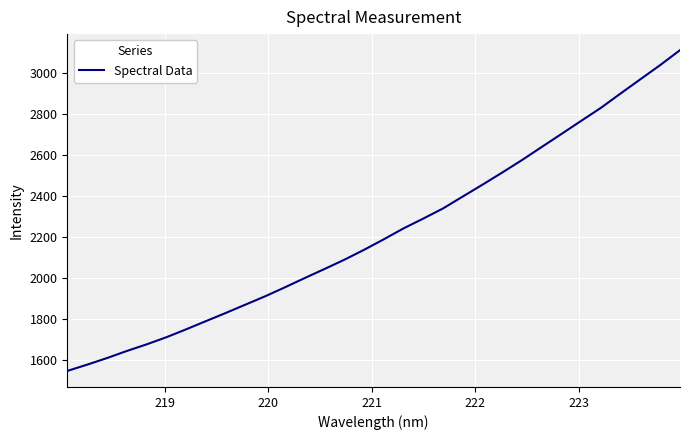

Does the chart have visible grid lines?

Yes